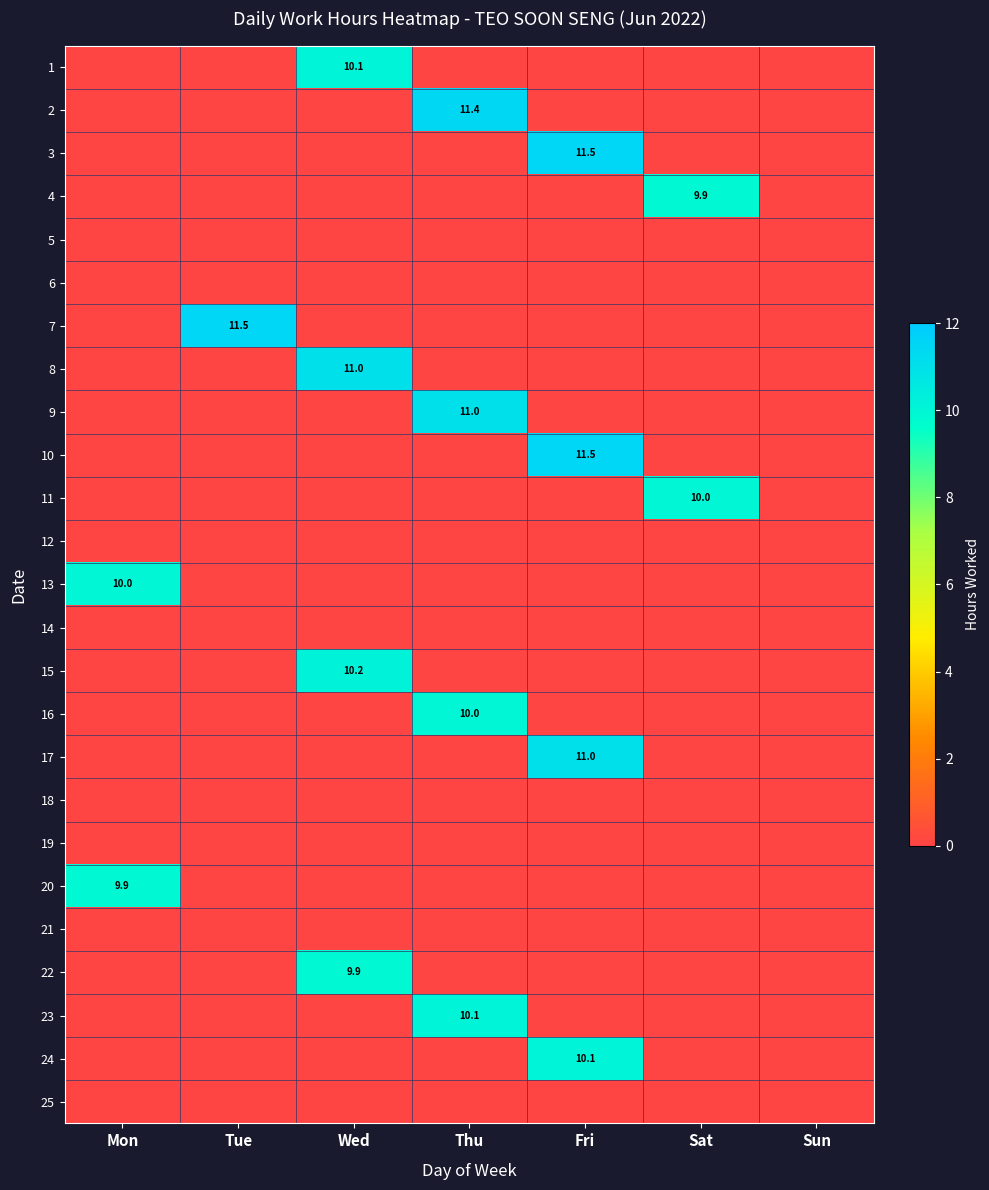

At Sat, list the series in order from largest to smallest.

11, 4, 1, 2, 3, 5, 6, 7, 8, 9, 10, 12, 13, 14, 15, 16, 17, 18, 19, 20, 21, 22, 23, 24, 25